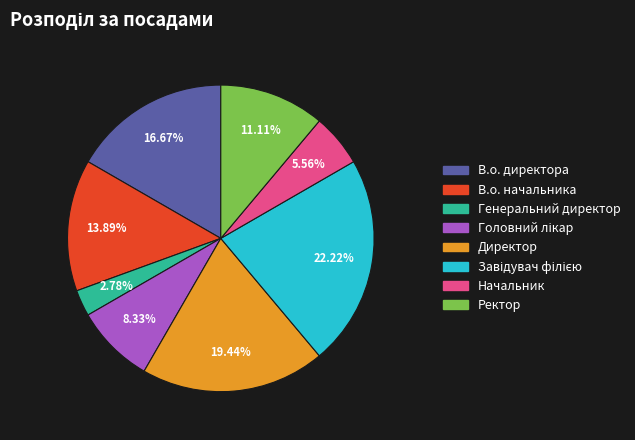

Count the number of slices in the pie.

8